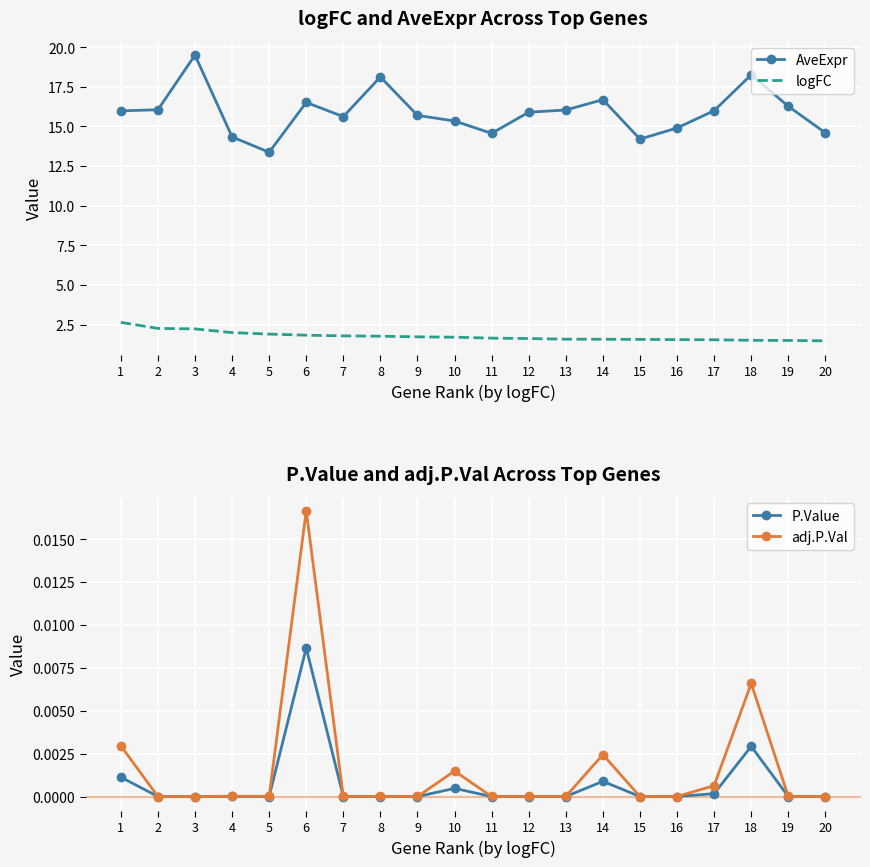

At which category does adj.P.Val reach its first local valley?

2